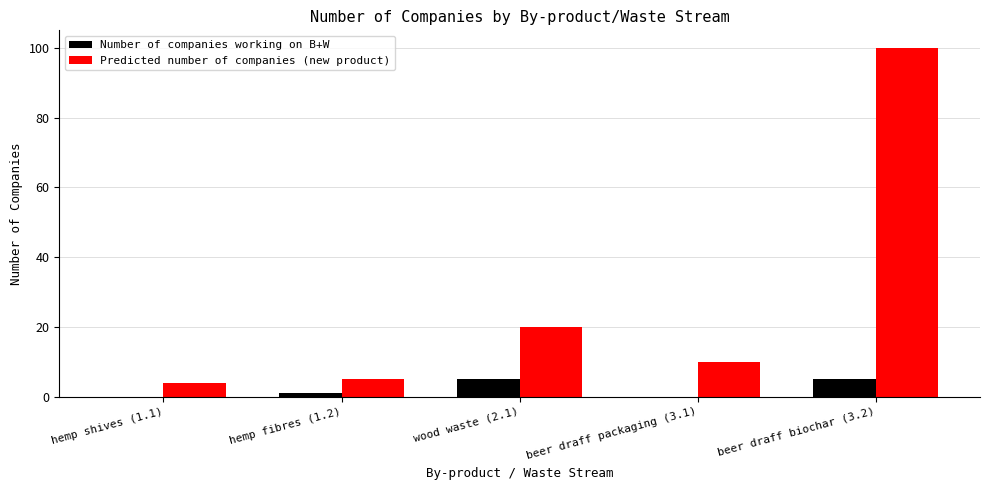

Reading right to left, what are all the values shown in this chart?

Number of companies working on B+W: beer draff biochar (3.2)=5	beer draff packaging (3.1)=0	wood waste (2.1)=5	hemp fibres (1.2)=1	hemp shives (1.1)=0
Predicted number of companies (new product): beer draff biochar (3.2)=100	beer draff packaging (3.1)=10	wood waste (2.1)=20	hemp fibres (1.2)=5	hemp shives (1.1)=4